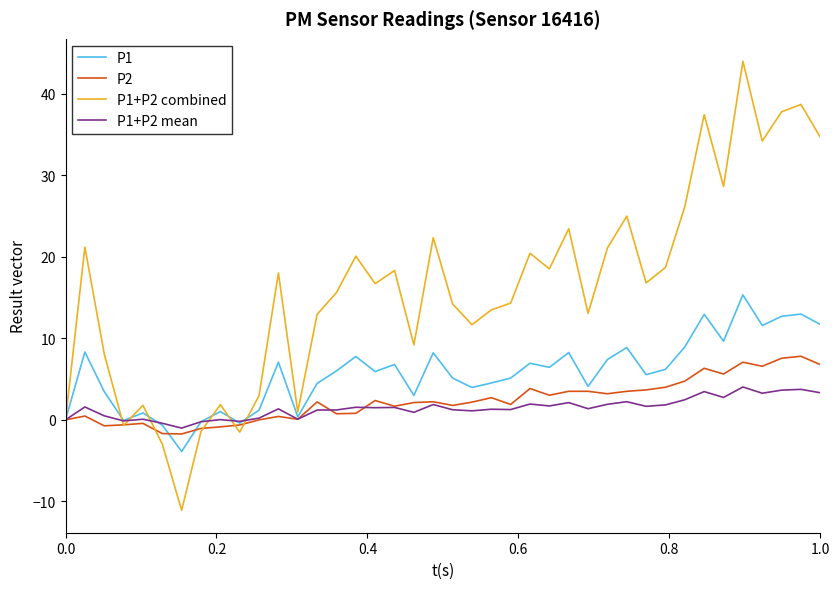

What is the difference between the second highest and minimum values in the P1+P2 combined series?

49.7